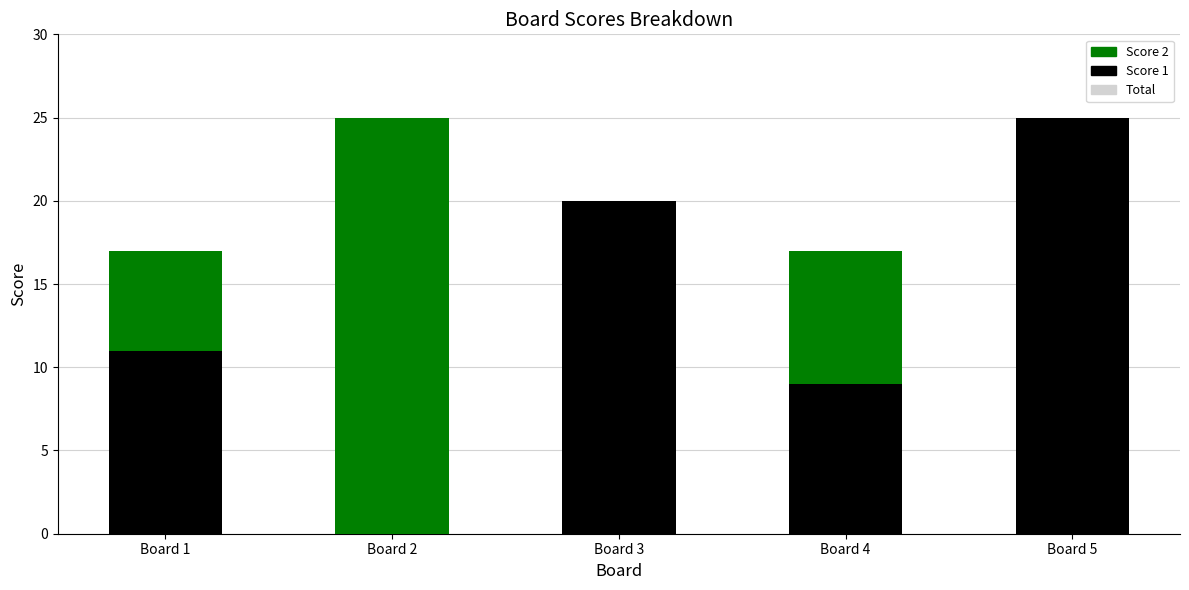

List the labels in order of Score 1 value, smallest first.

Board 2, Board 4, Board 1, Board 3, Board 5